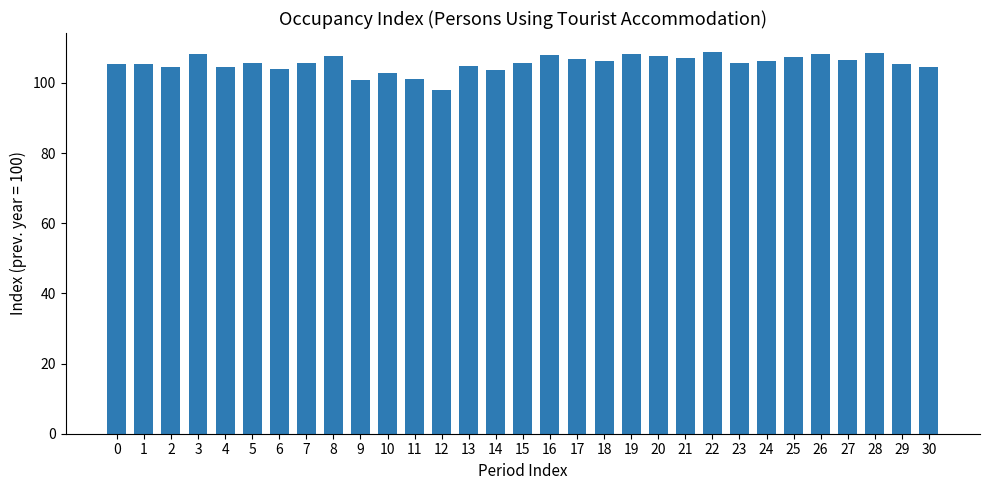

How many bars are there in total?

31